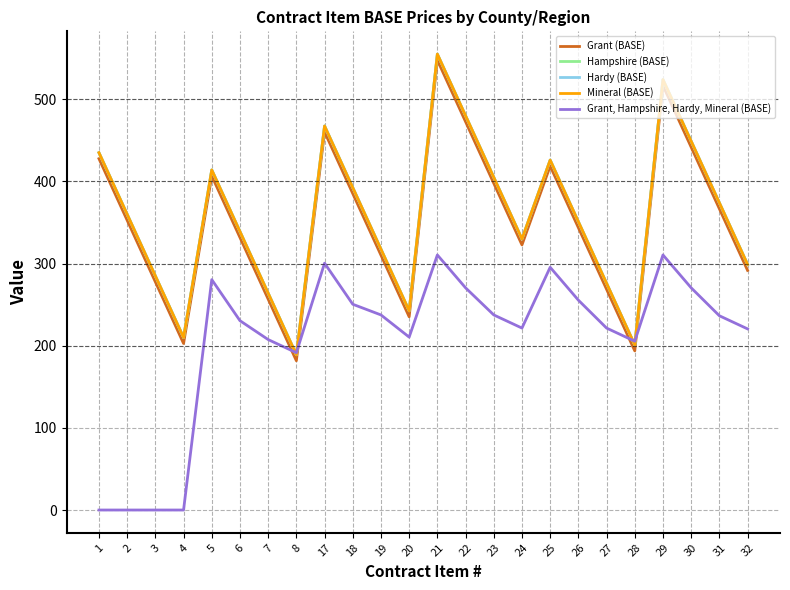

Does the chart display data point markers on the line(s)?

No